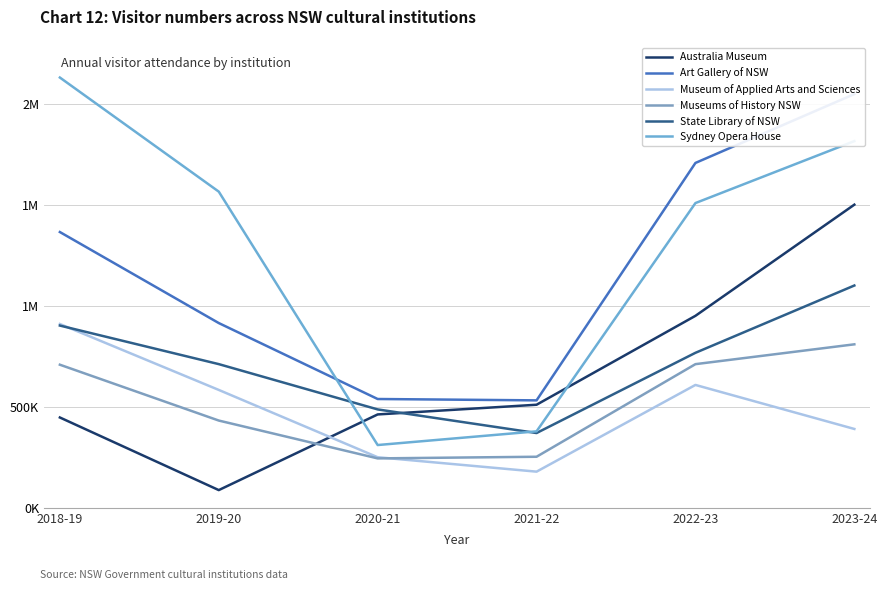

Count the State Library of NSW values in the range 486877 to 901778.

4